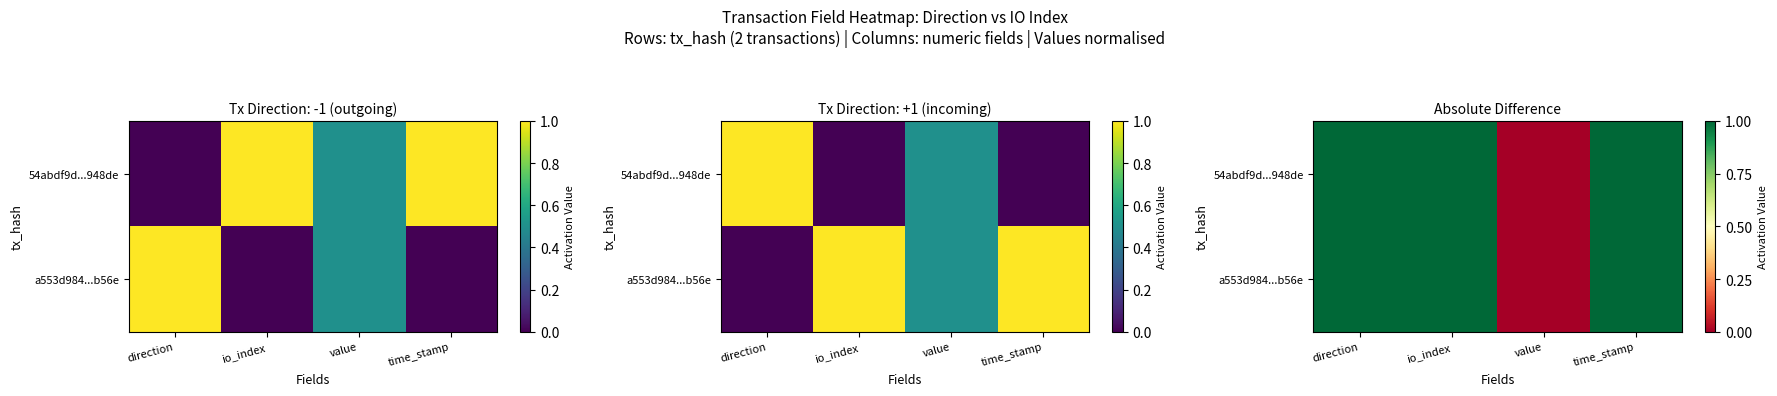

Which label corresponds to the largest value in the chart?

direction